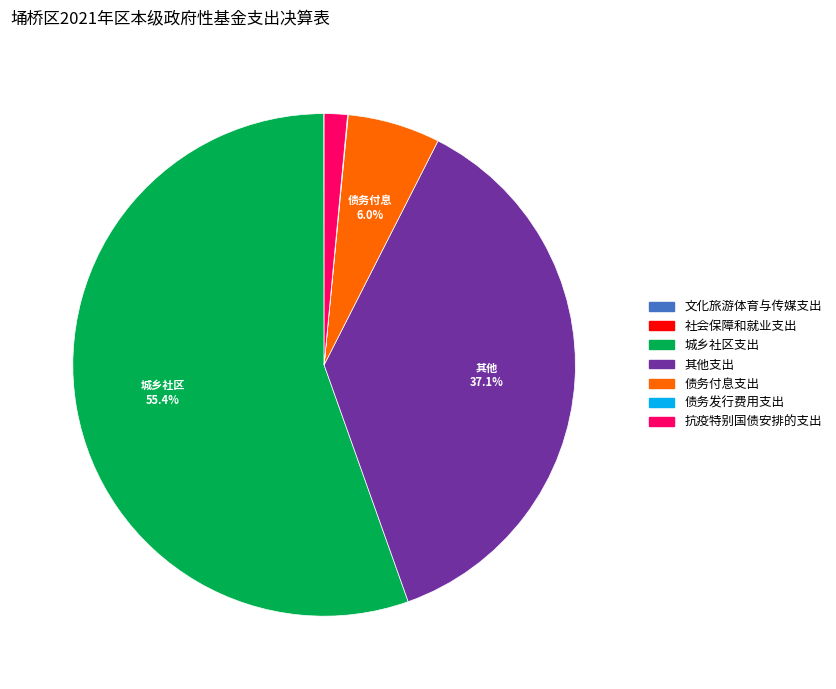

Is there any slice that represents more than half of the pie?

Yes